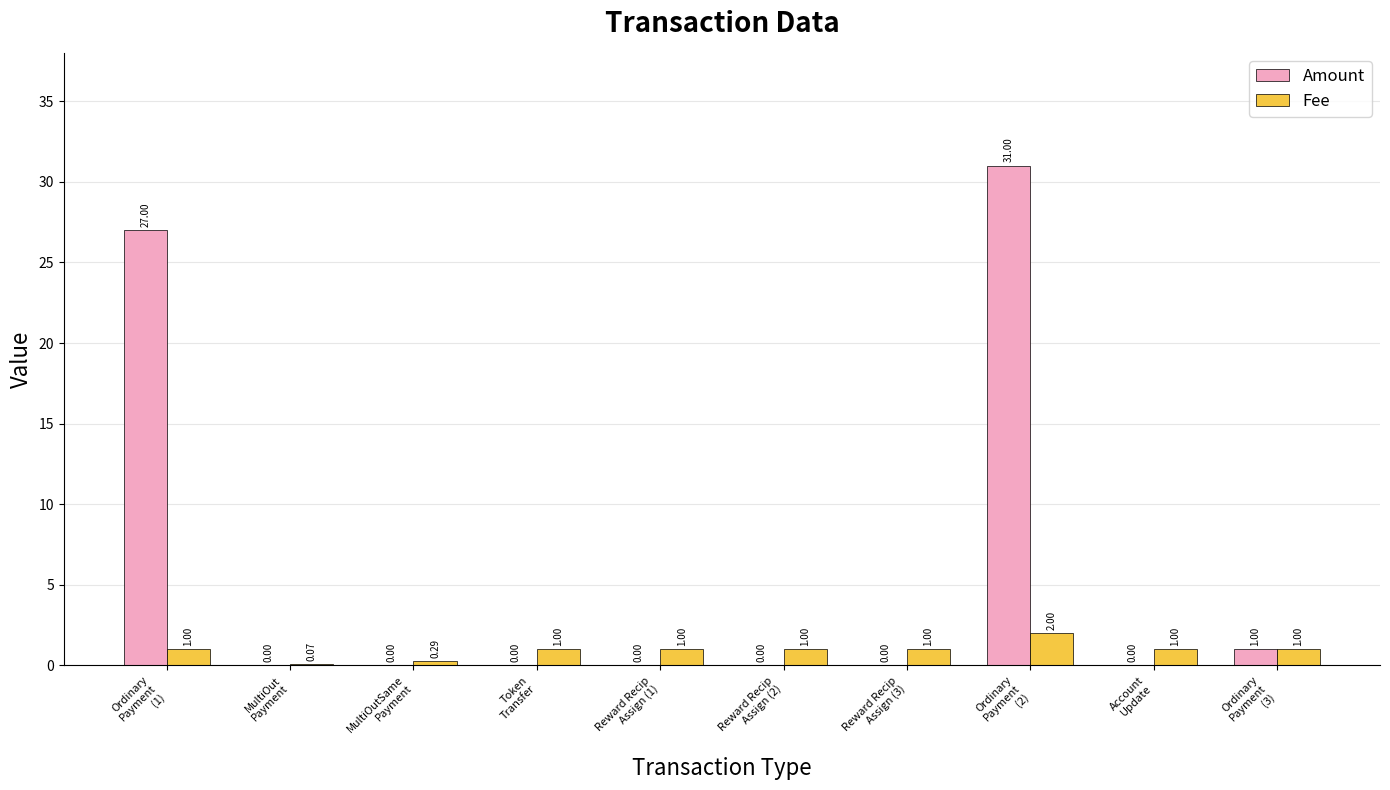

The Amount series shows 15.1 at Reward Recip
Assign (2). True or false?

False